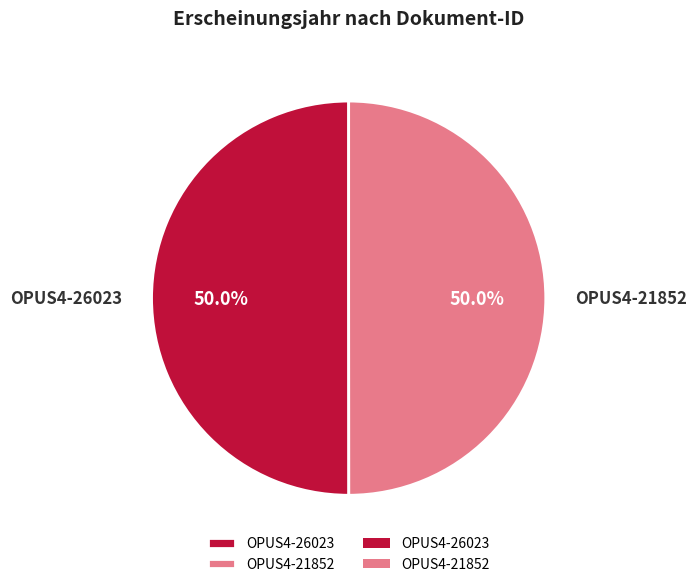

What percentage is the OPUS4-26023 slice, to the nearest percent?

50%